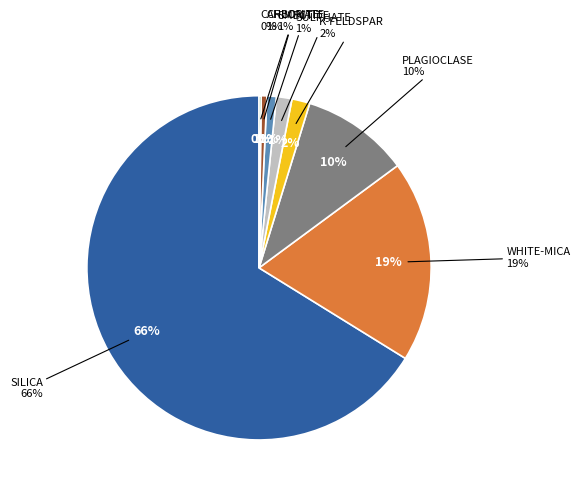

To the nearest percent, what portion does PLAGIOCLASE represent?

10%